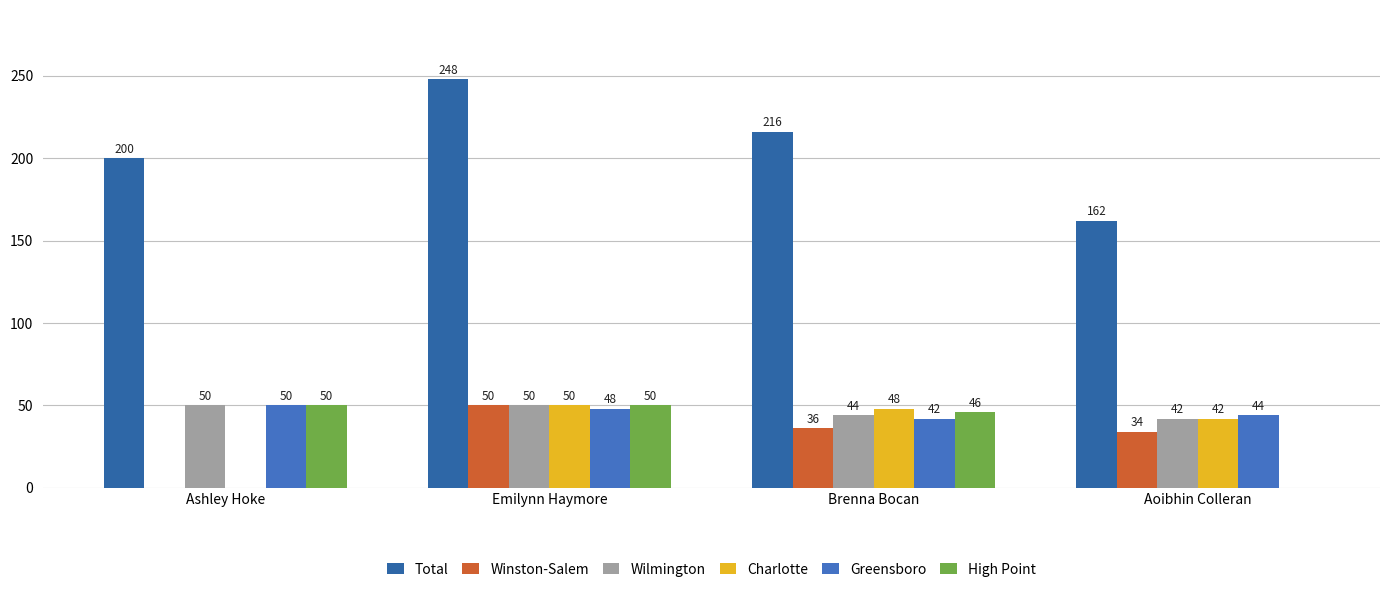

Are the bars grouped side by side (vs. stacked)?

Yes